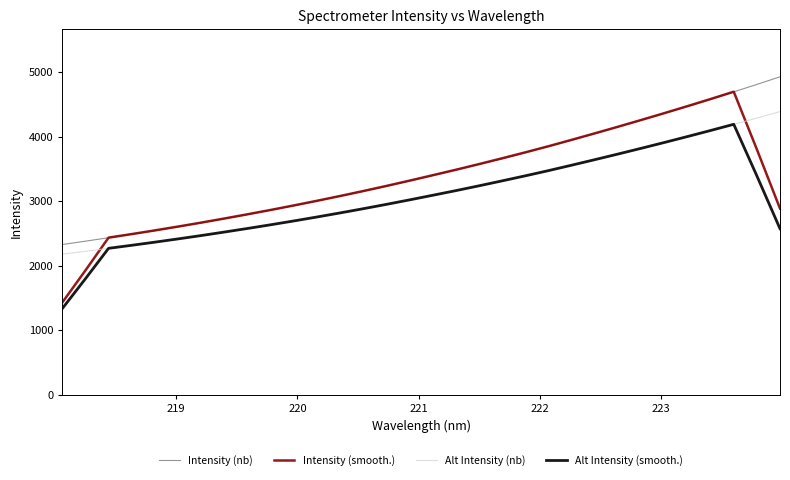

Which series has the widest spread of values?

Intensity (smooth.)